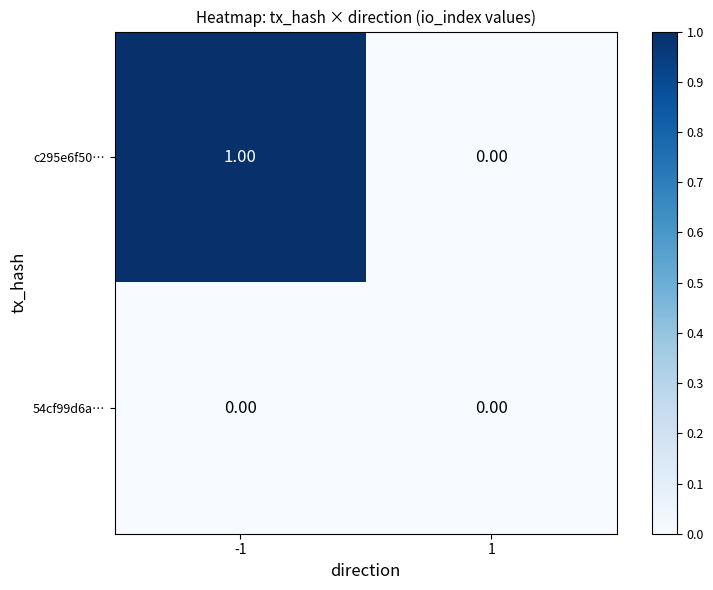

Between -1 and 1, which series saw the biggest shift?

c295e6f50…